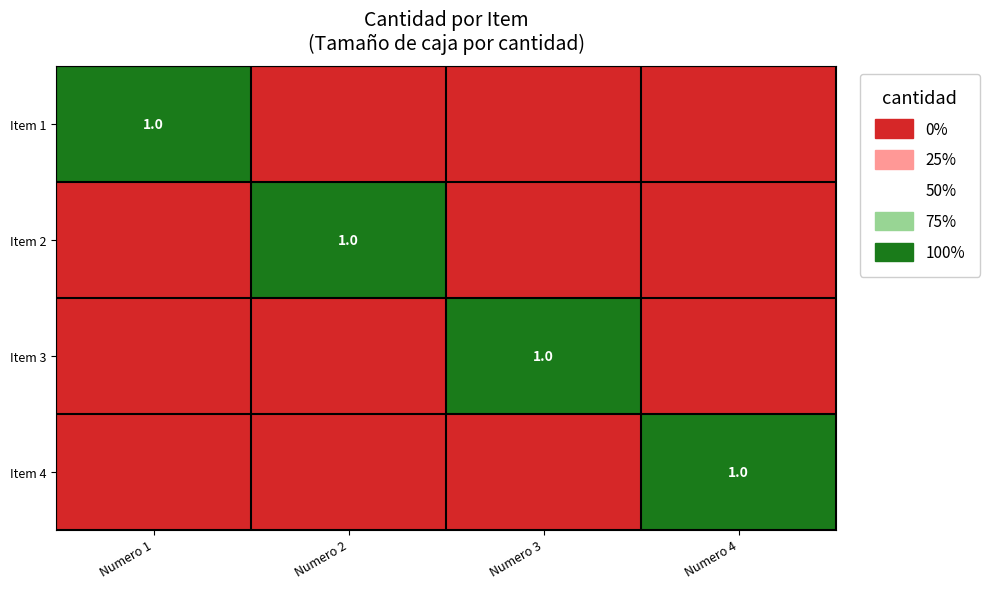

Is the value of Item 3 at Numero 1 greater than the value of Item 1 at Numero 3?

No